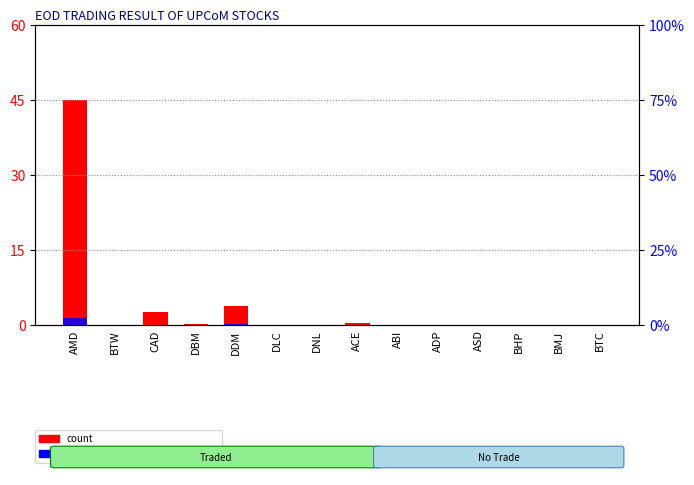

List the series in order of their peak value, lowest first.

percentile rank within the sample, count